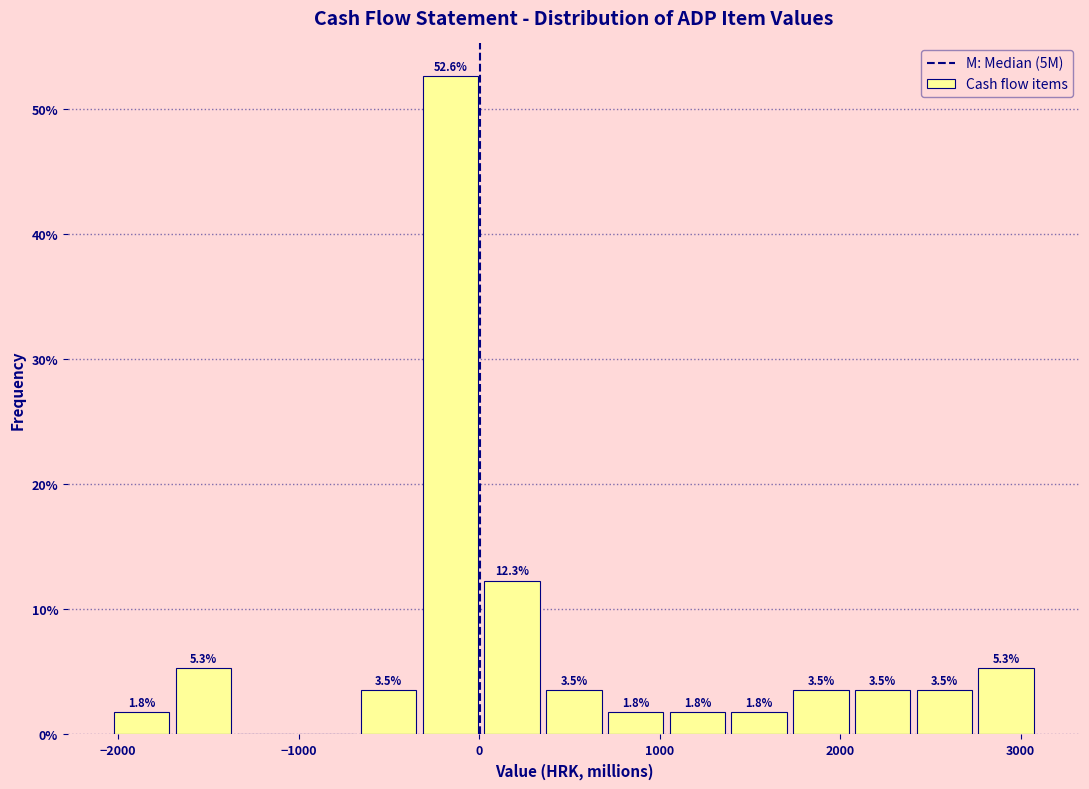

Around what value on the x-axis is the tallest bar? Give the approximate position of its centre, as read against the axis.

-200